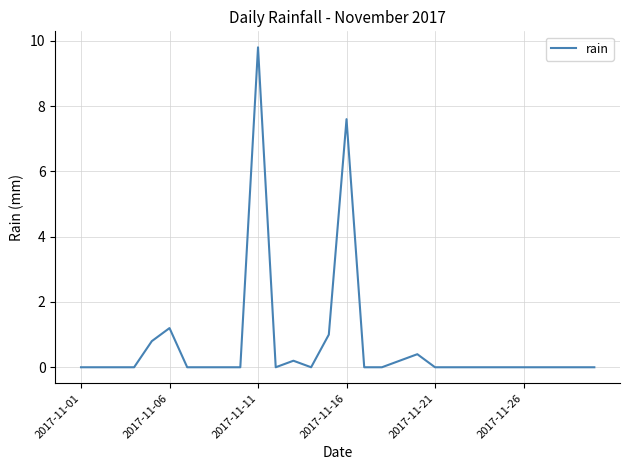

What is the sum of all values?

21.2